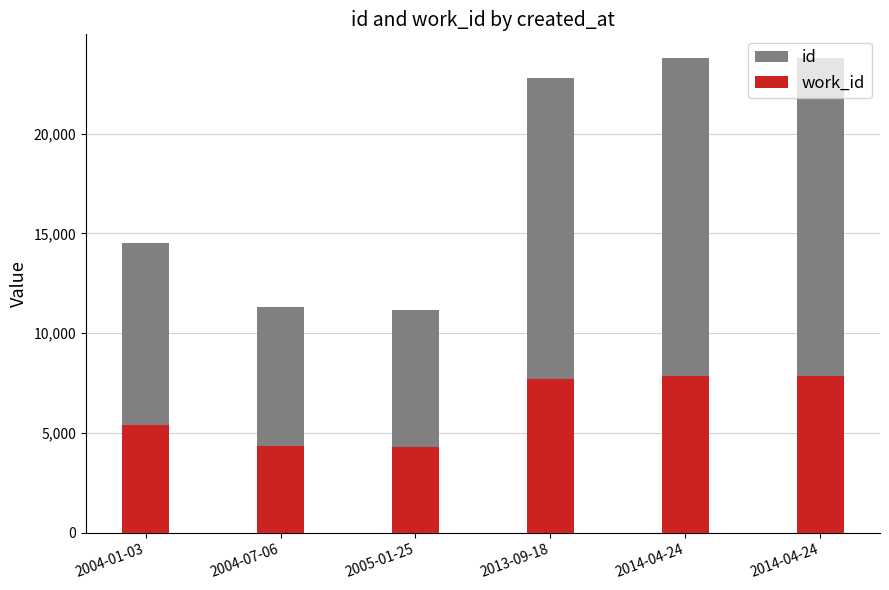

What are all the series names shown in the legend?

id, work_id